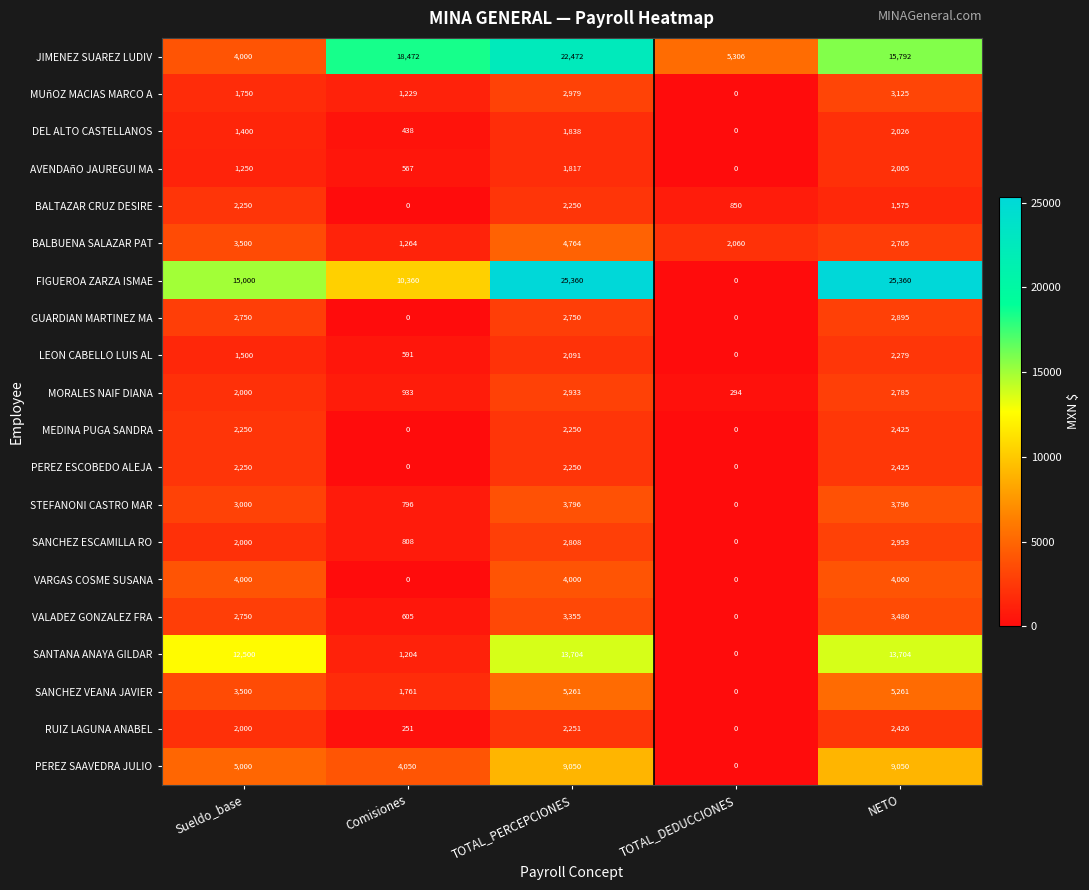

True or false: FIGUEROA ZARZA ISMAE has a value of 43919 at TOTAL_PERCEPCIONES.

False